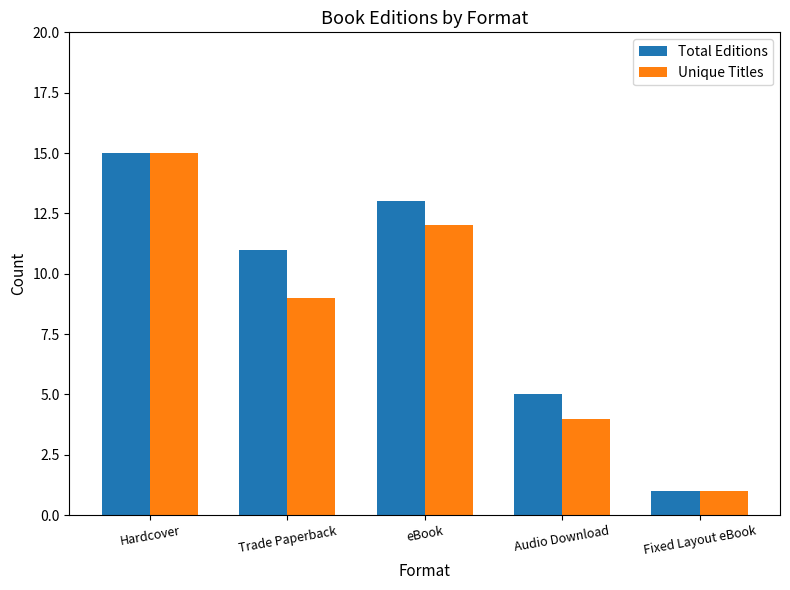

Is the value of Unique Titles at Fixed Layout eBook greater than the value of Total Editions at Audio Download?

No